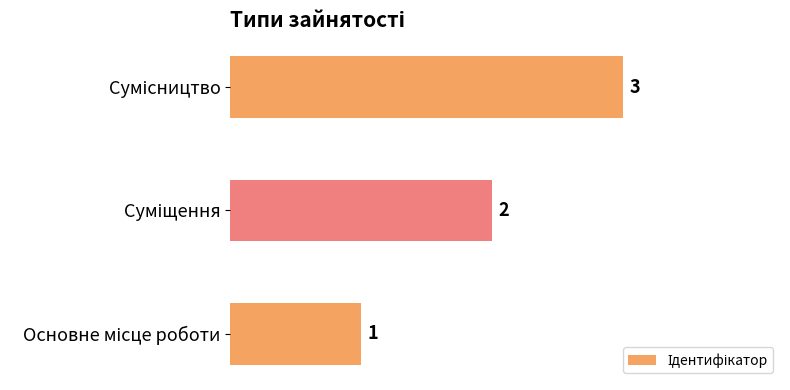

What is the minimum value shown in the chart?

1